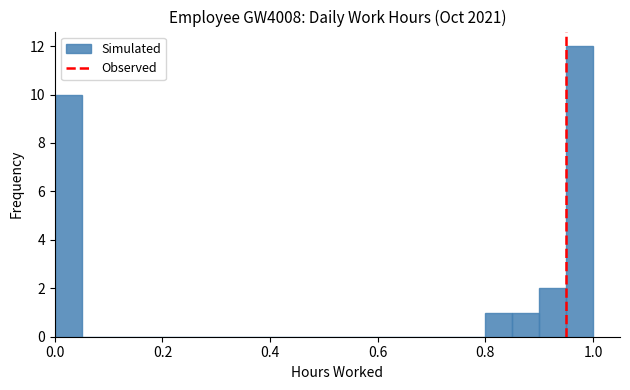

Around what value on the x-axis is the tallest bar? Give the approximate position of its centre, as read against the axis.

0.98